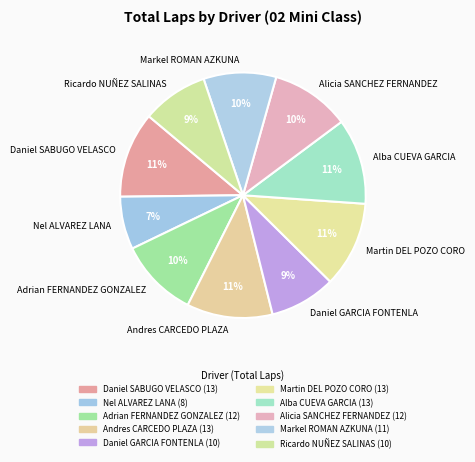

To the nearest percent, what is the difference between the Adrian FERNANDEZ GONZALEZ and Alba CUEVA GARCIA slice percentages?

1%